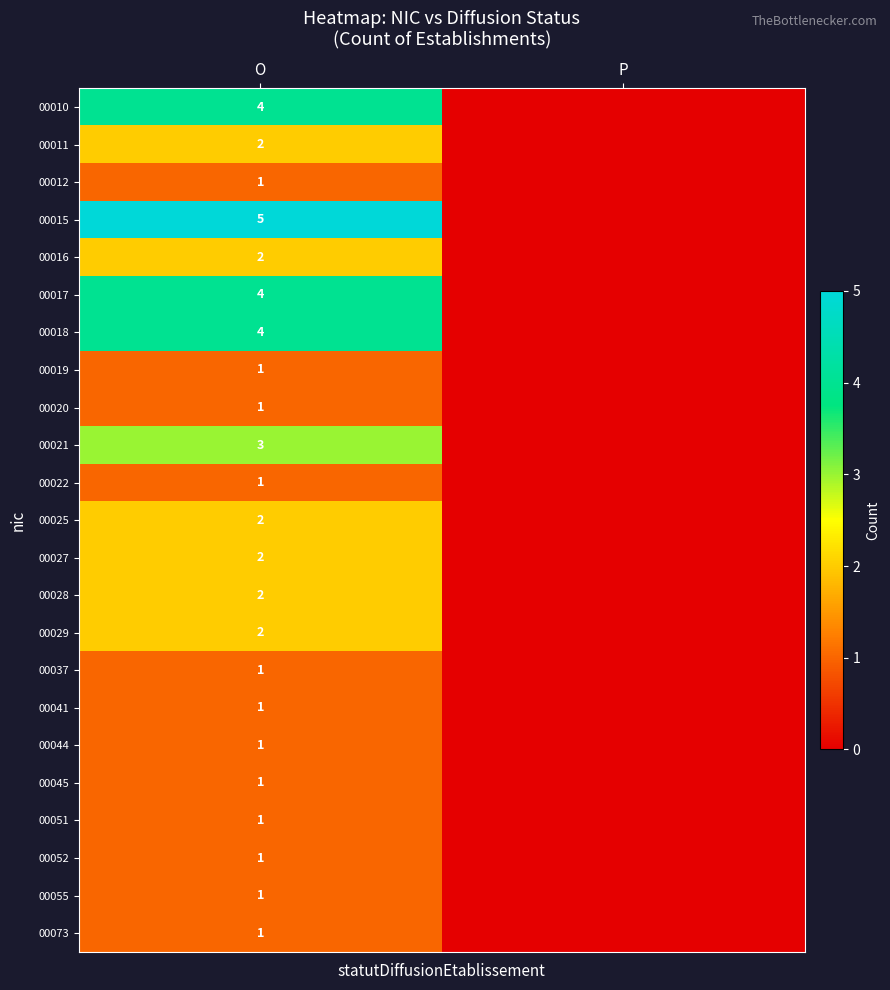

True or false: 00010 has a value of 6 at O.

False